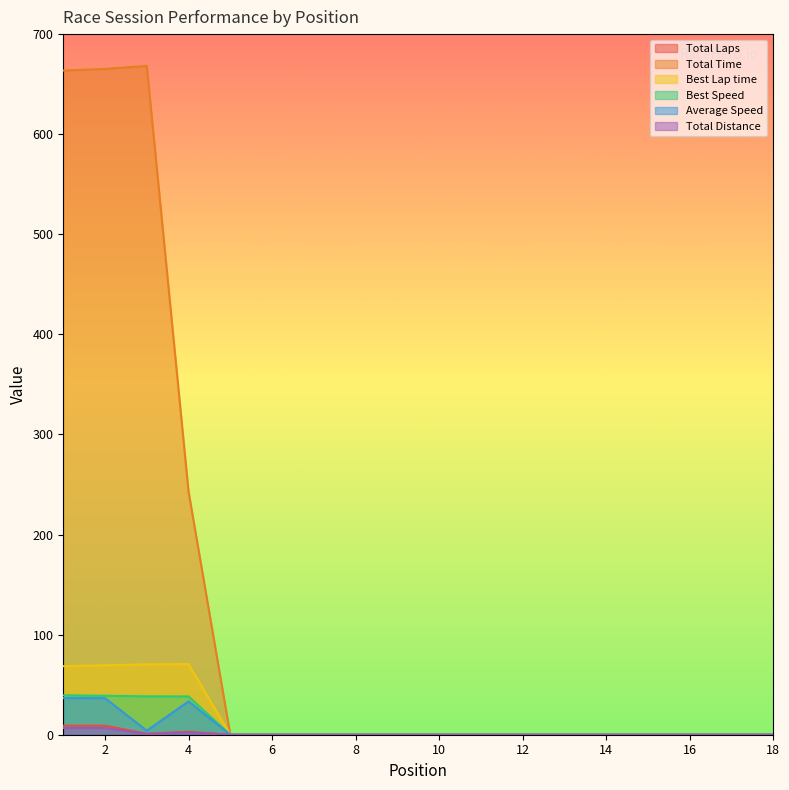

True or false: Total Distance and Total Laps intersect in this chart.

False